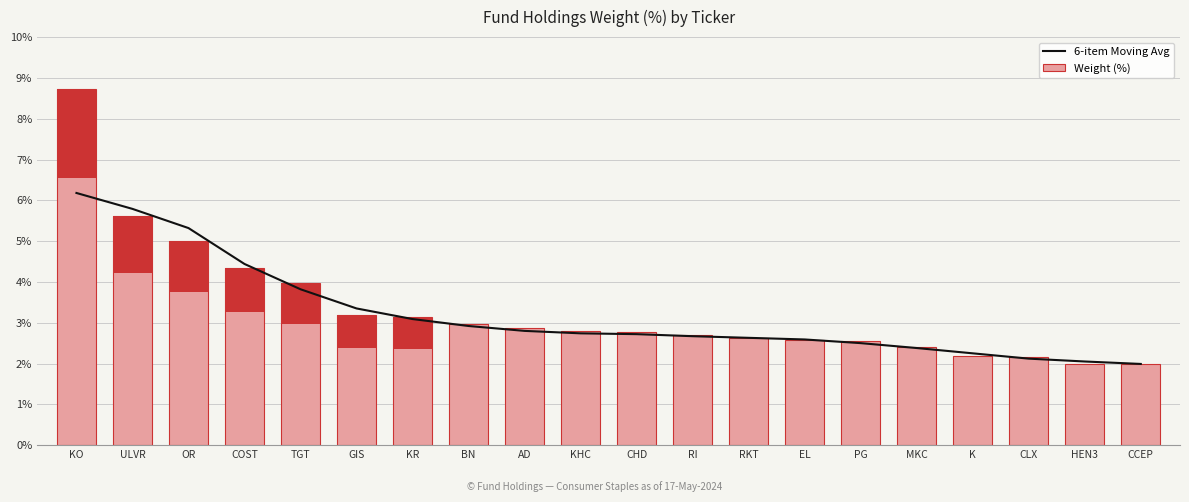

True or false: 6-item Moving Avg has a value of 1.6 at COST.

False